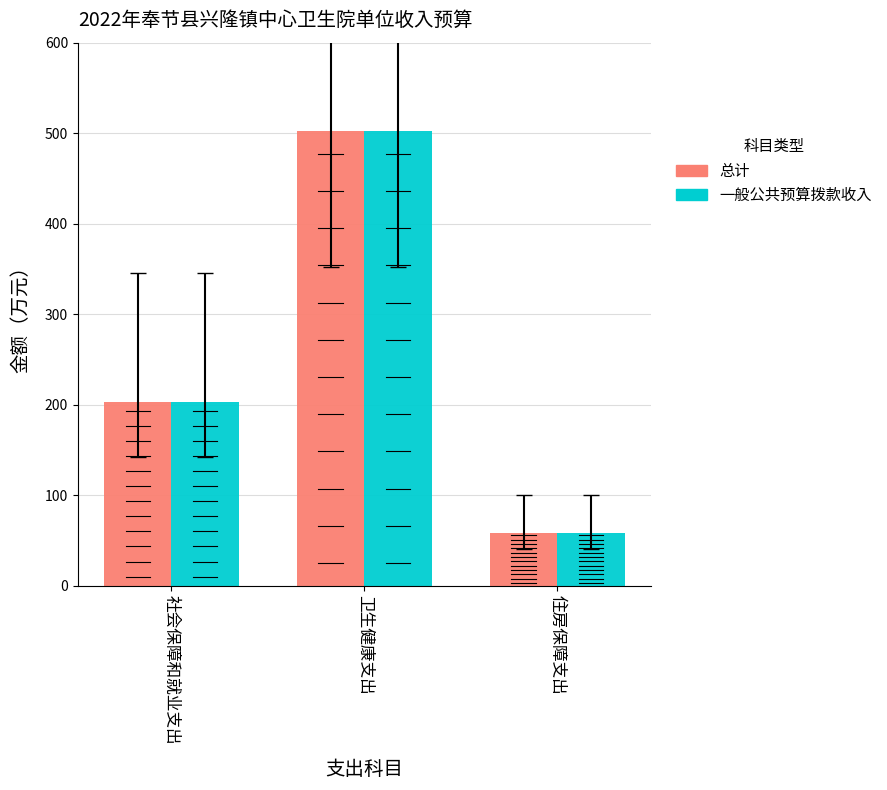

True or false: 一般公共预算拨款收入 has a value of 58.7 at 住房保障支出.

True